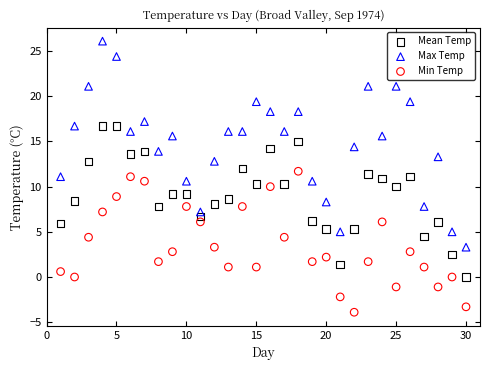

What is the X range (max minus min) for the scatter plot?

29.0